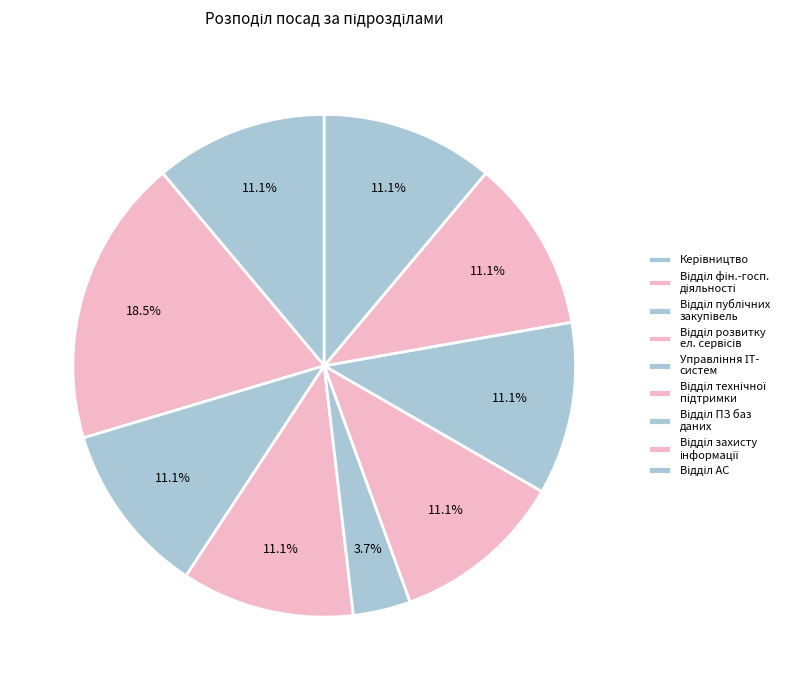

How many slices are in this pie chart?

9